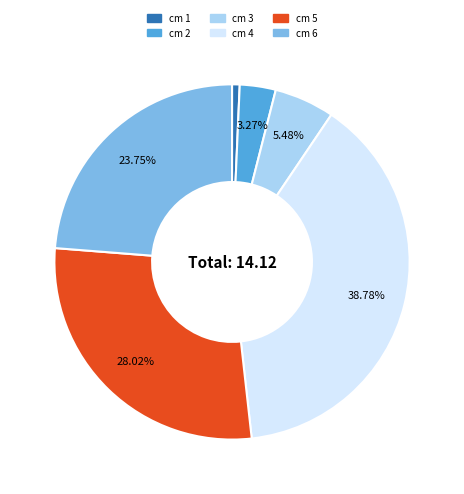

How many slices are in this pie chart?

6